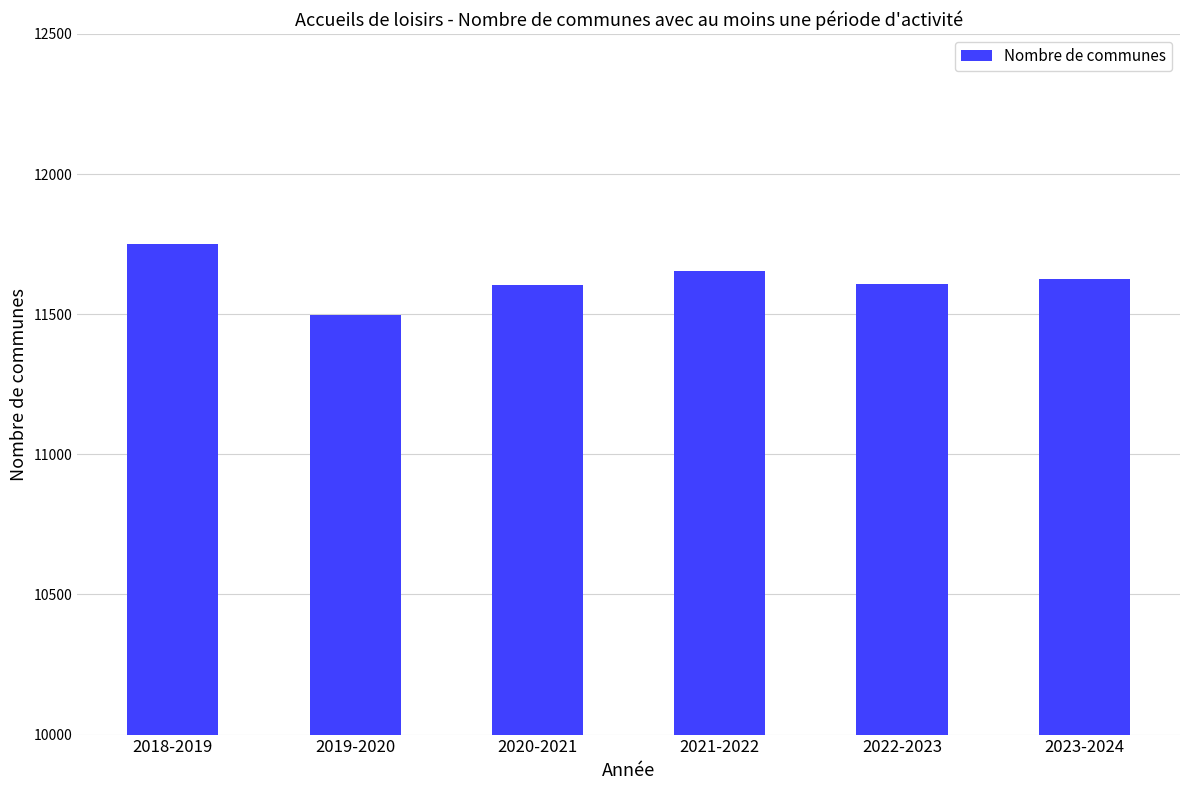

What is the sum of the values at 2018-2019 and 2022-2023?

23356